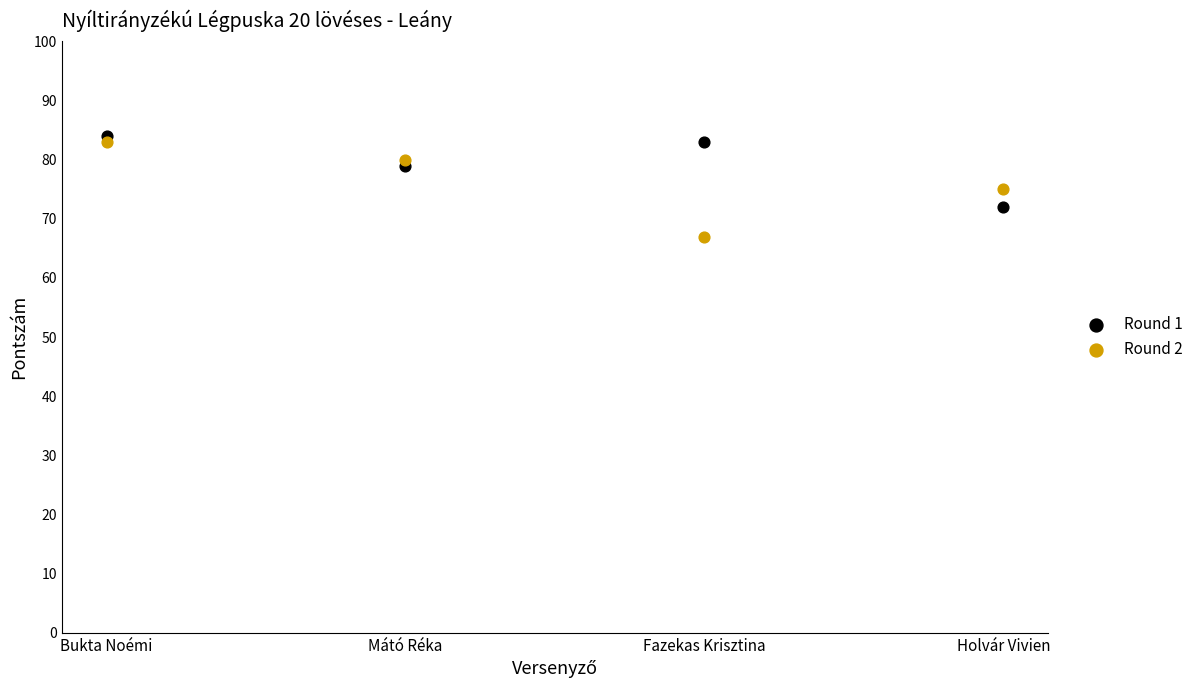

In the Round 1 series, what Y value is closest to 78?

79